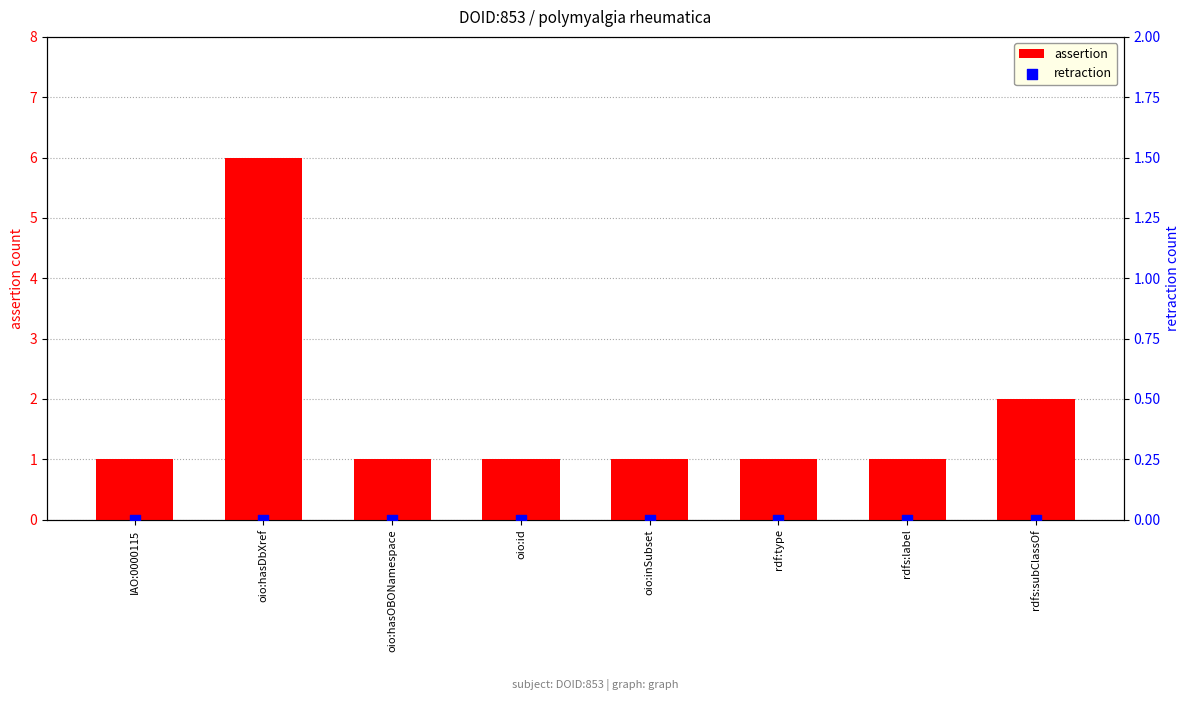

What is the total value across all series at IAO:0000115?

1